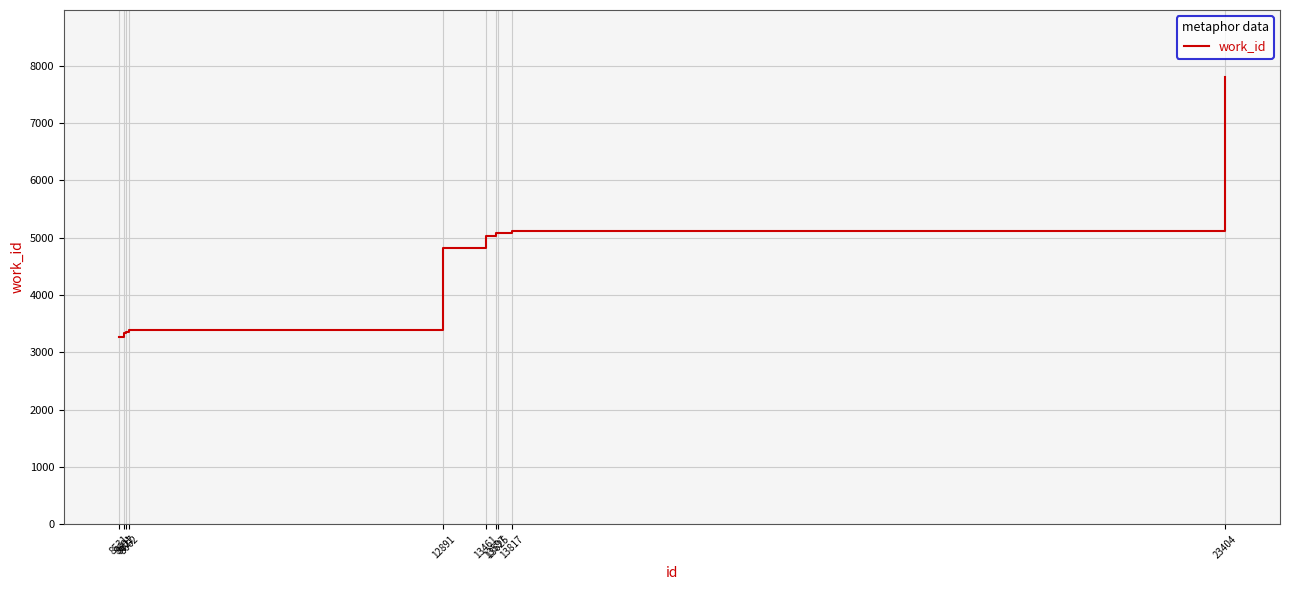

Between 8531 and 8627, which is larger?

8627